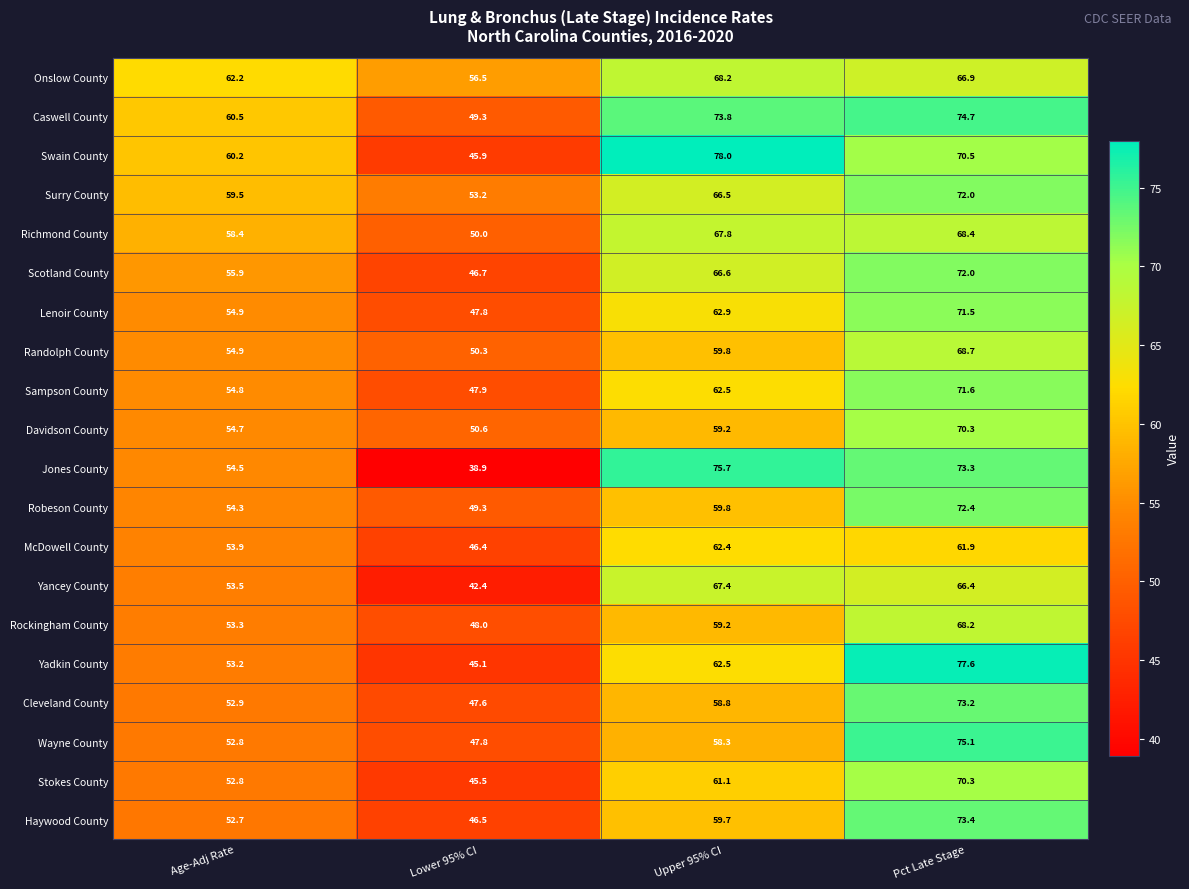

What is the greatest value displayed?

78.0